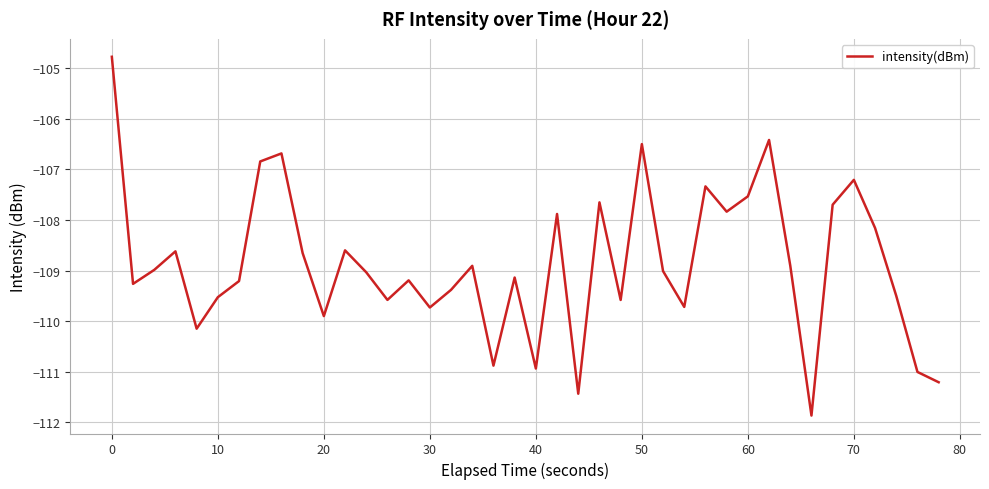

What is the difference between the maximum and minimum values?

7.1